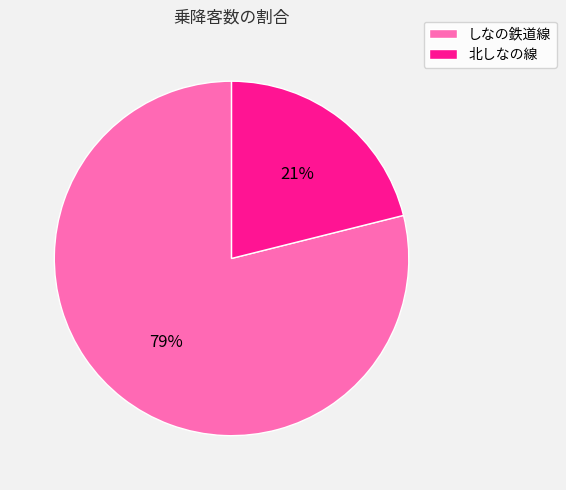

Count the number of slices in the pie.

2